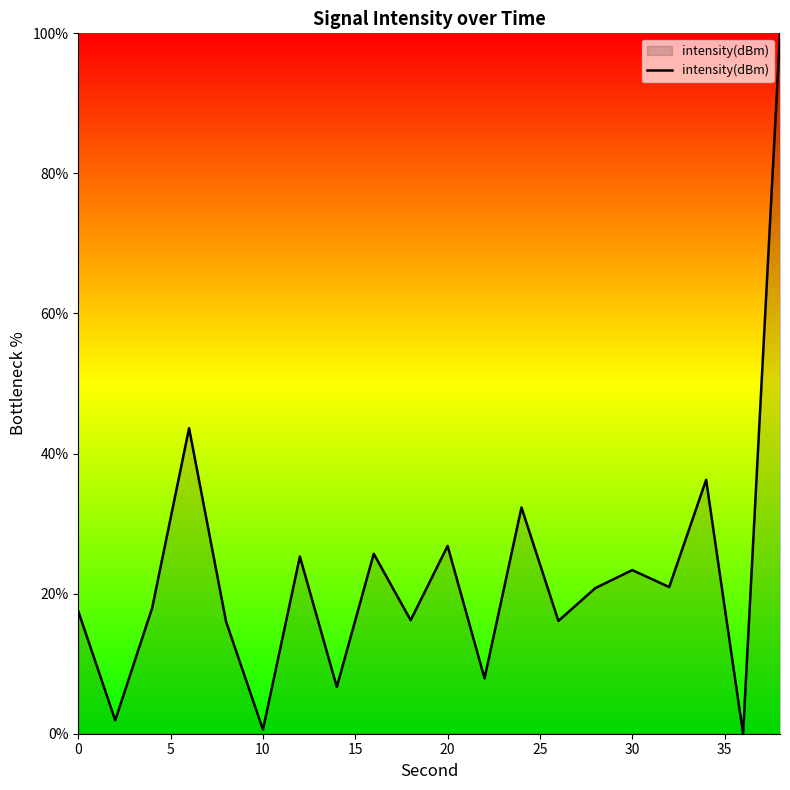

What is the maximum value shown in the chart?

100.0